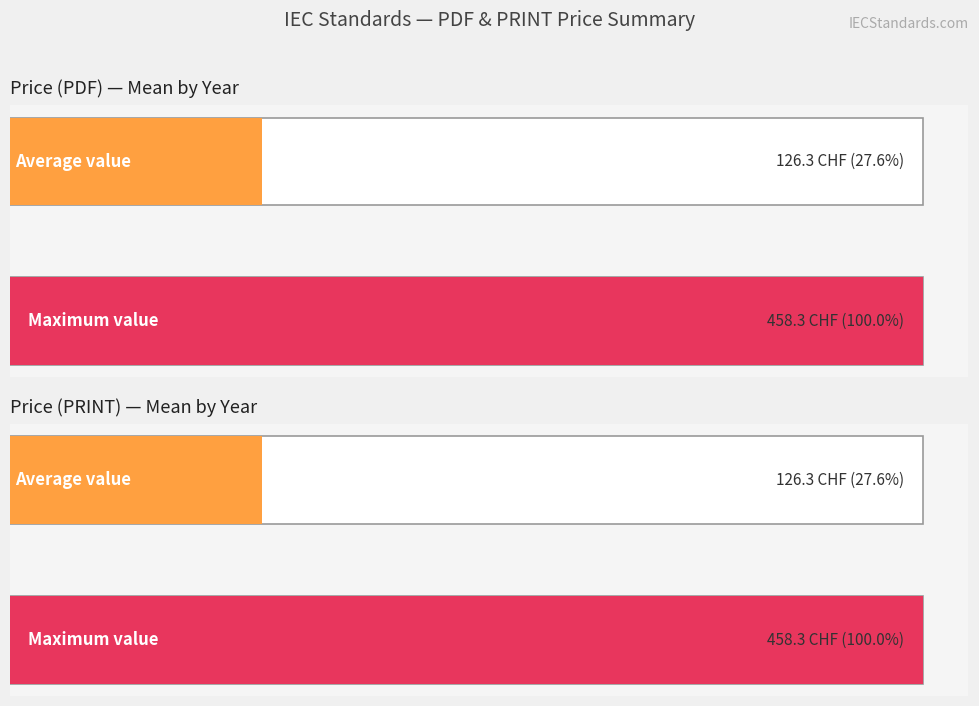

Which series has the largest range (max minus min)?

Price (PDF)